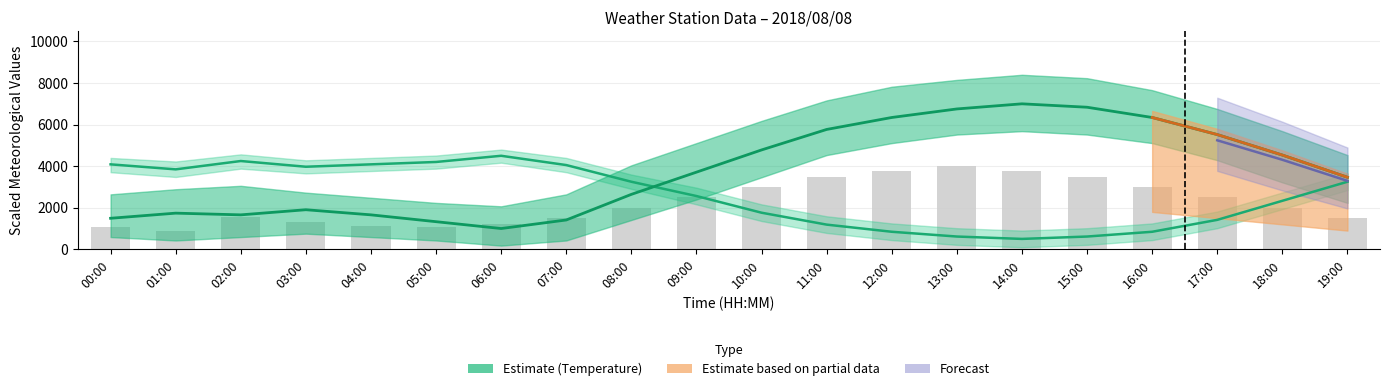

What is the highest value of the Temperature series?

7000.0